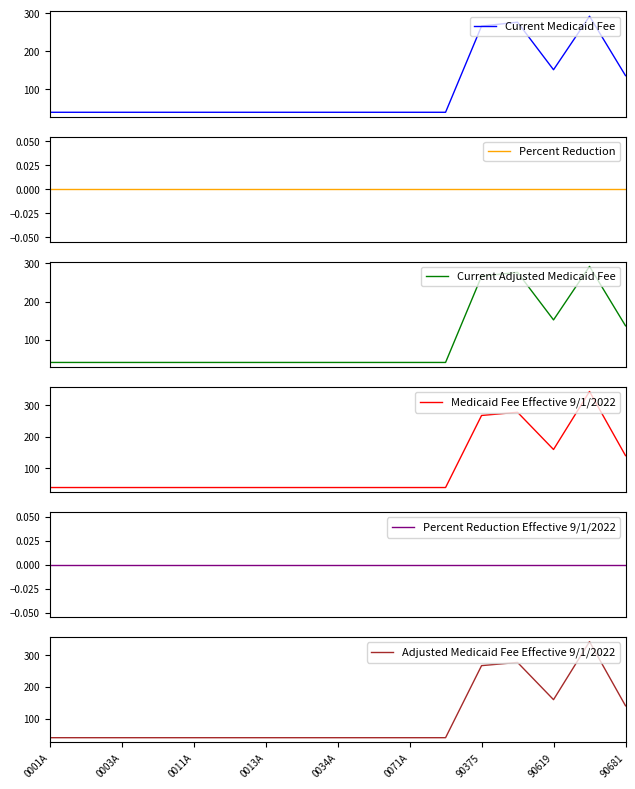

What is the maximum value for Current Medicaid Fee?

292.3